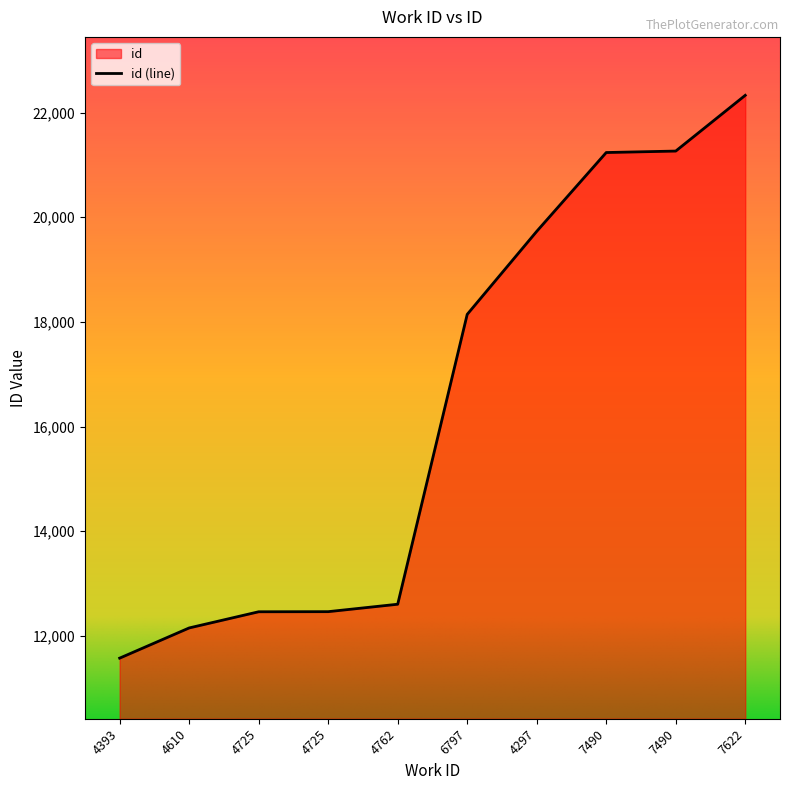

What is the smallest value displayed?

11576